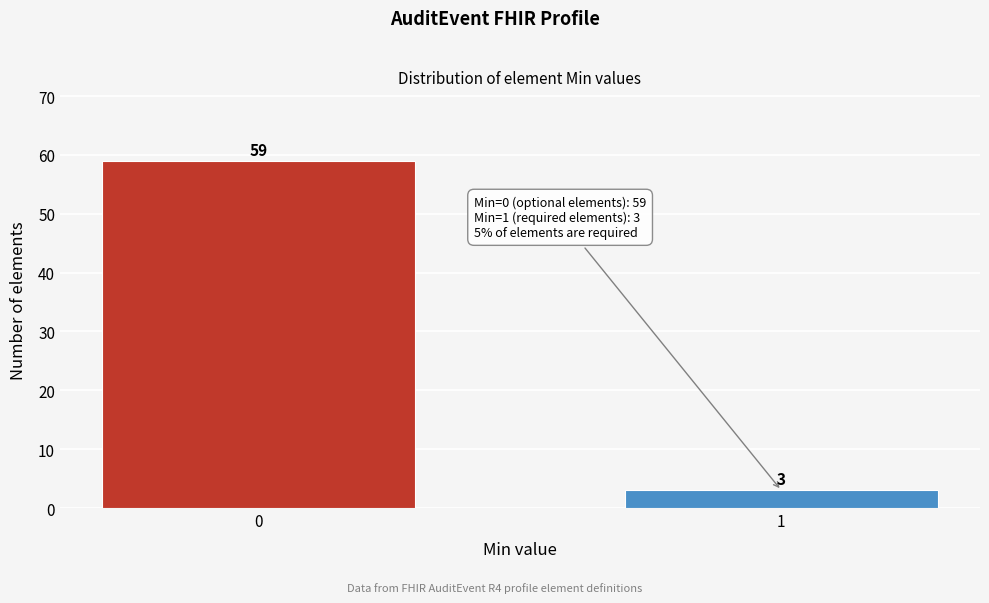

Reading right to left, list all the values displayed in this chart.

1=3	0=59